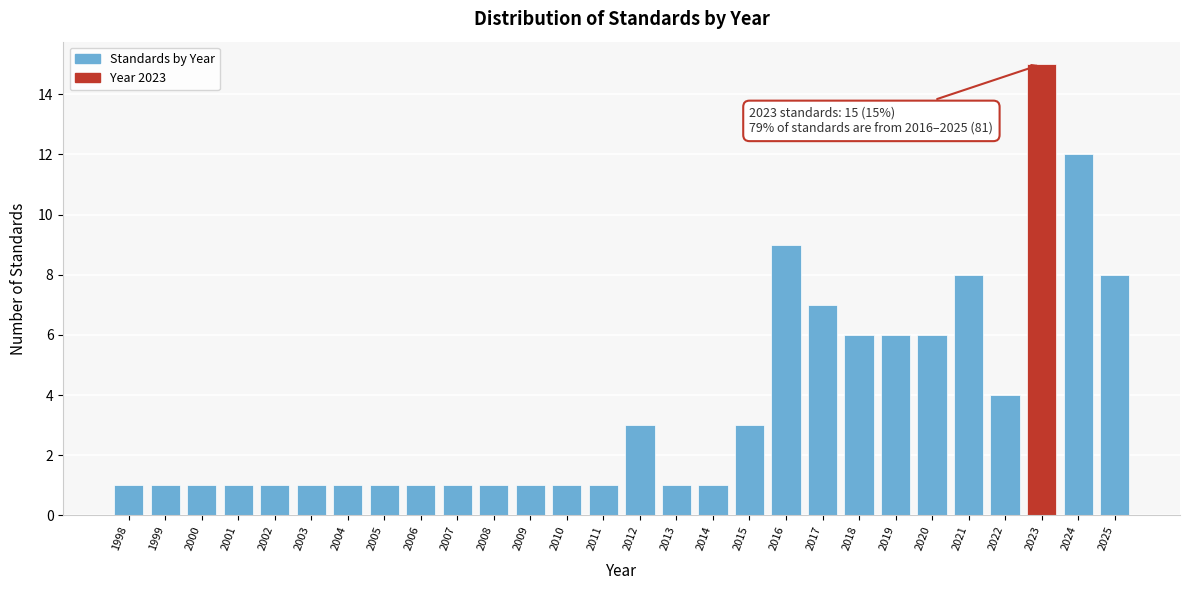

Reading left to right, transcribe all the data shown in this chart.

1	1	1	1	1	1	1	1	1	1	1	1	1	1	3	1	1	3	9	7	6	6	6	8	4	15	12	8